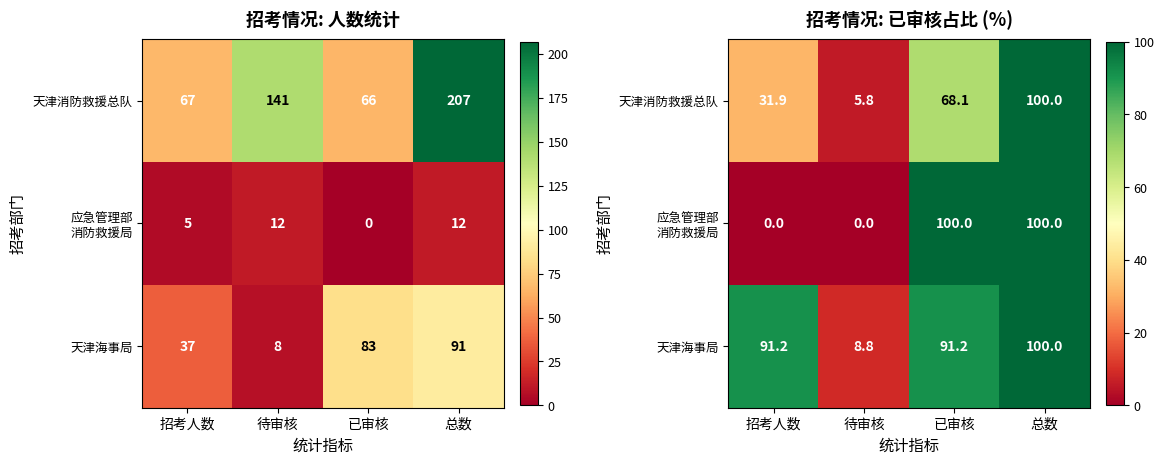

Which series has the largest range (max minus min)?

应急管理部 消防救援局